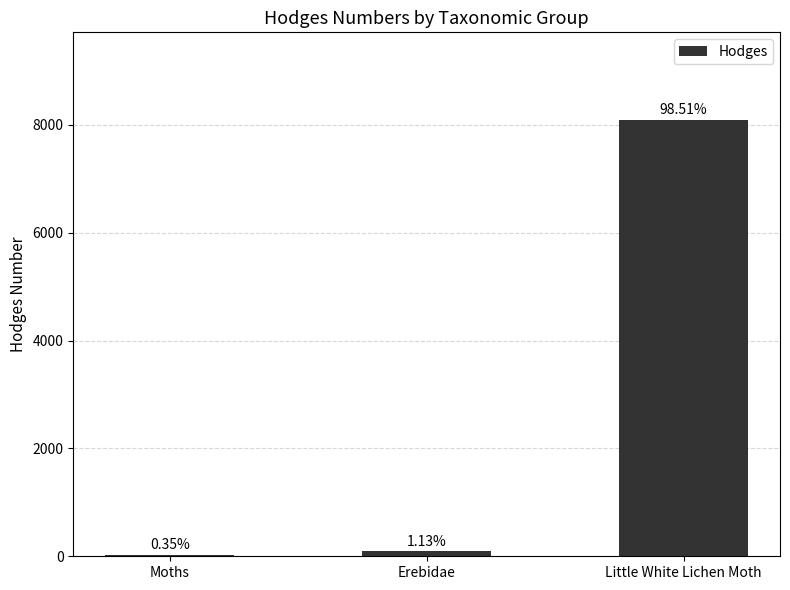

Where does the data first go above 93?

Erebidae